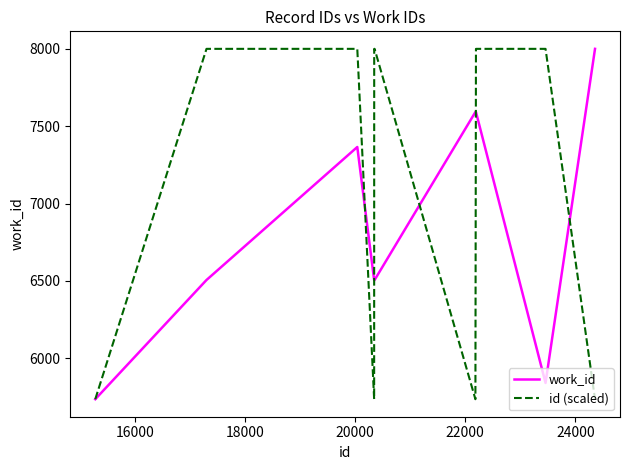

Which series has the largest total across all categories?

id (scaled)